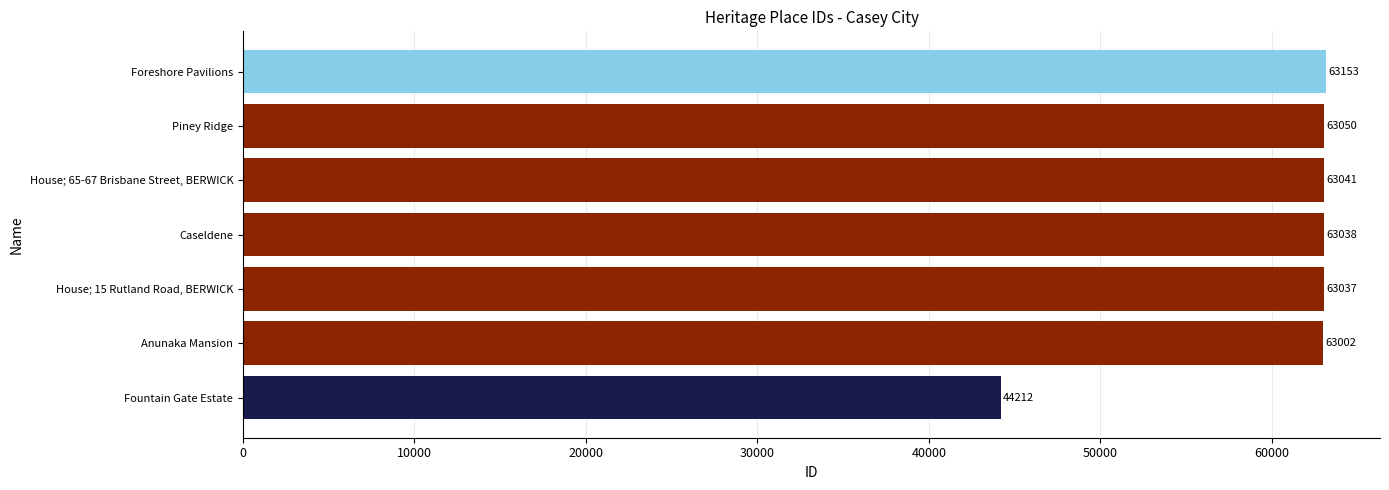

Rank the categories by value from lowest to highest.

Fountain Gate Estate, Anunaka Mansion, House; 15 Rutland Road, BERWICK, Caseldene, House; 65-67 Brisbane Street, BERWICK, Piney Ridge, Foreshore Pavilions